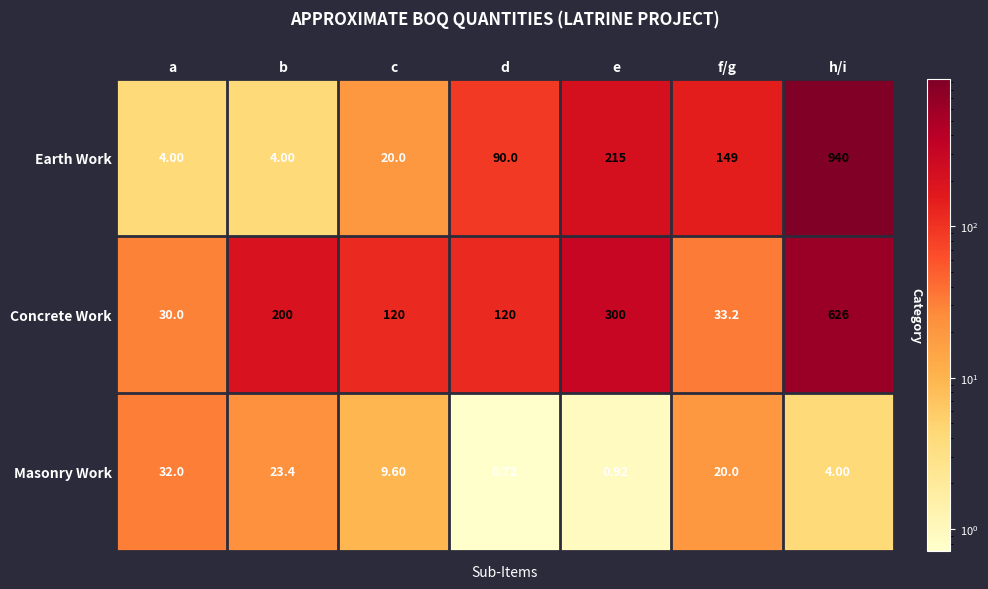

Rank the categories by Masonry Work value from lowest to highest.

d, e, h/i, c, f/g, b, a